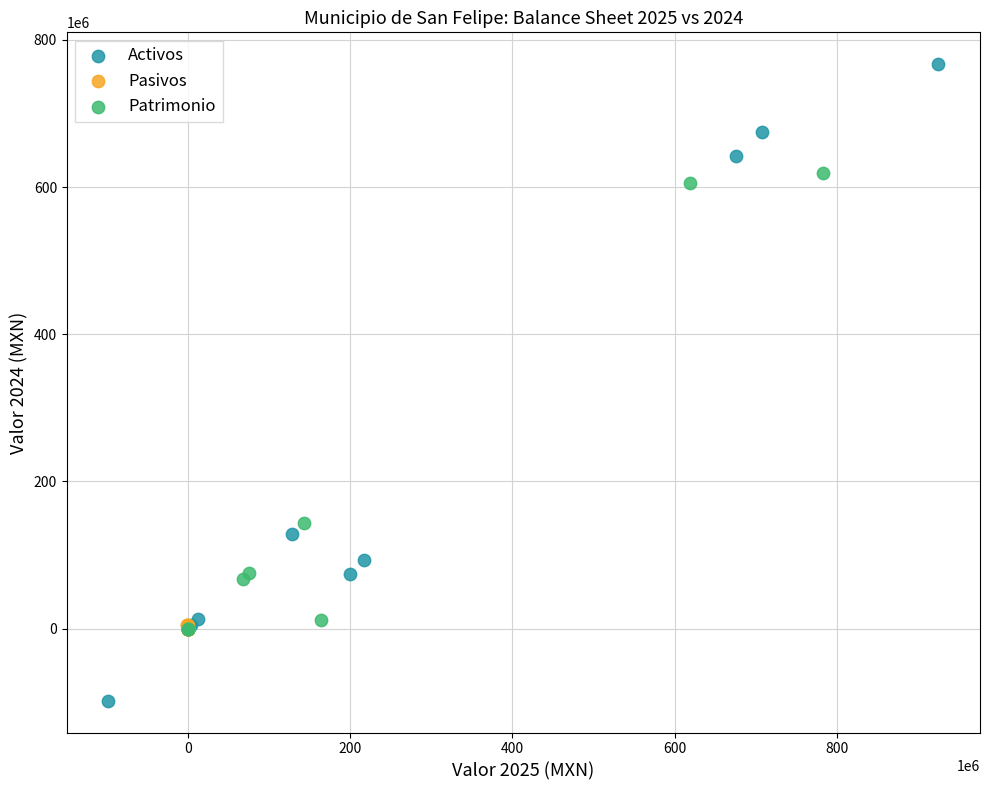

What are all the series names shown in the legend?

Activos, Pasivos, Patrimonio